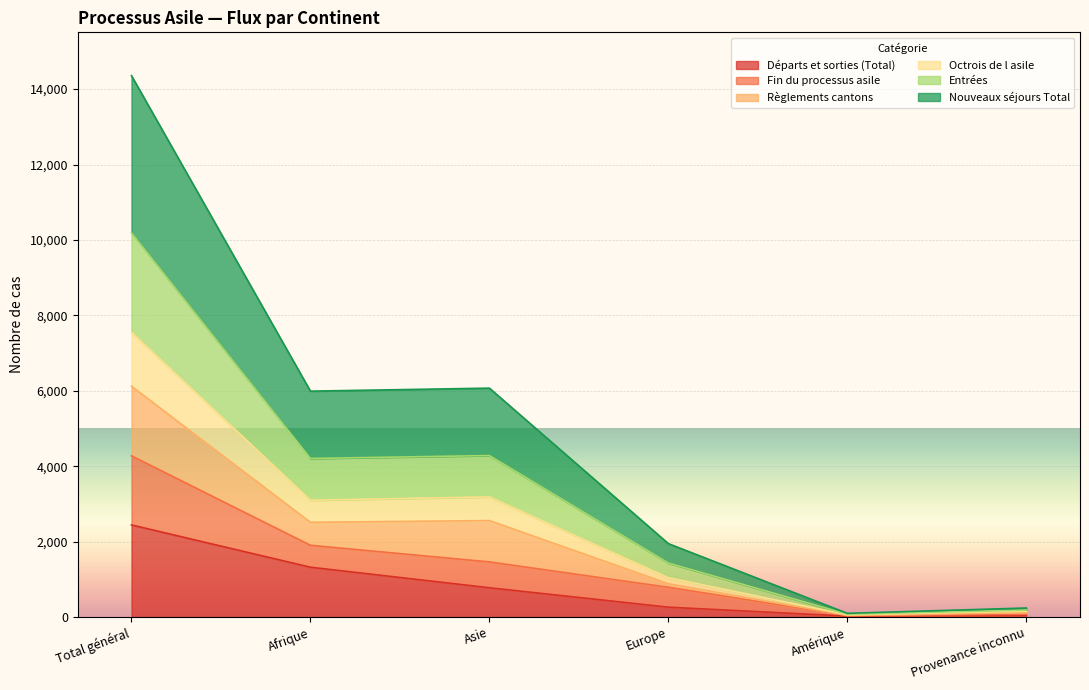

What value does the Départs et sorties (Total) series have at Afrique, to the nearest 50?

1300